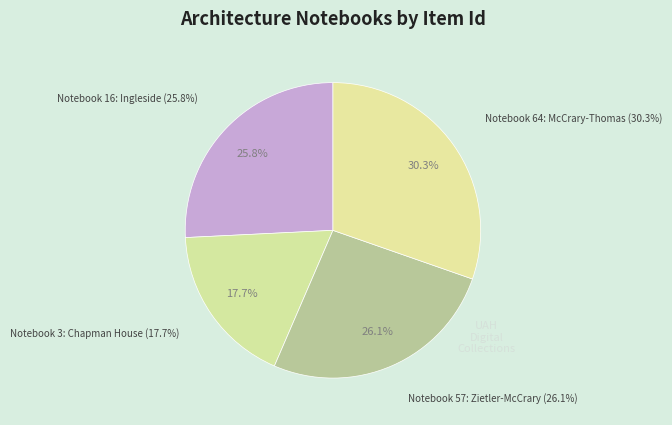

To the nearest percent, what portion does Architecture notebook 64: McCrary-Thomas represent?

30%